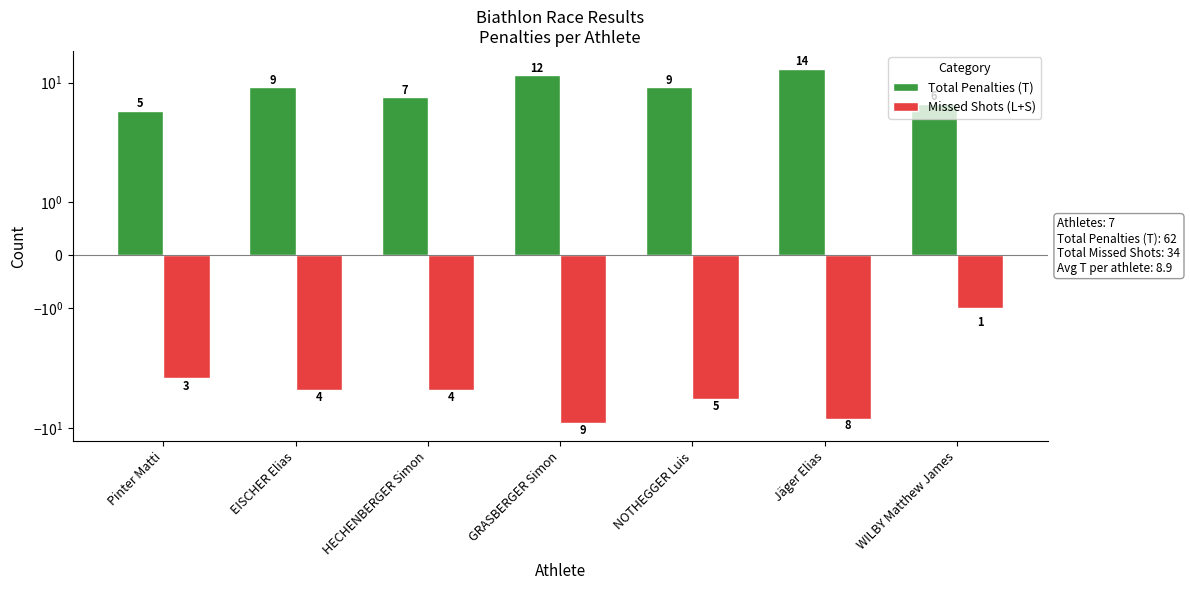

What position from the left is GRASBERGER Simon?

4